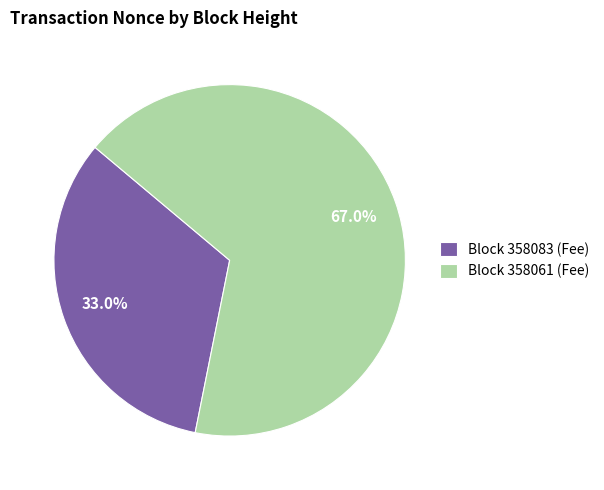

Approximately how many times larger is the value at Block 358061 (Fee) compared to Block 358083 (Fee)?

2.0